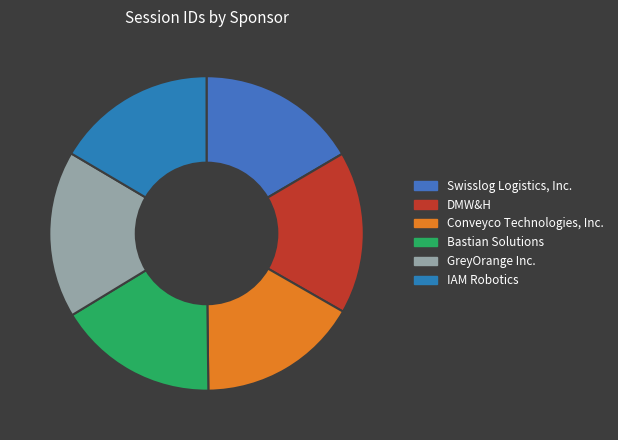

Count the number of slices in the pie.

6